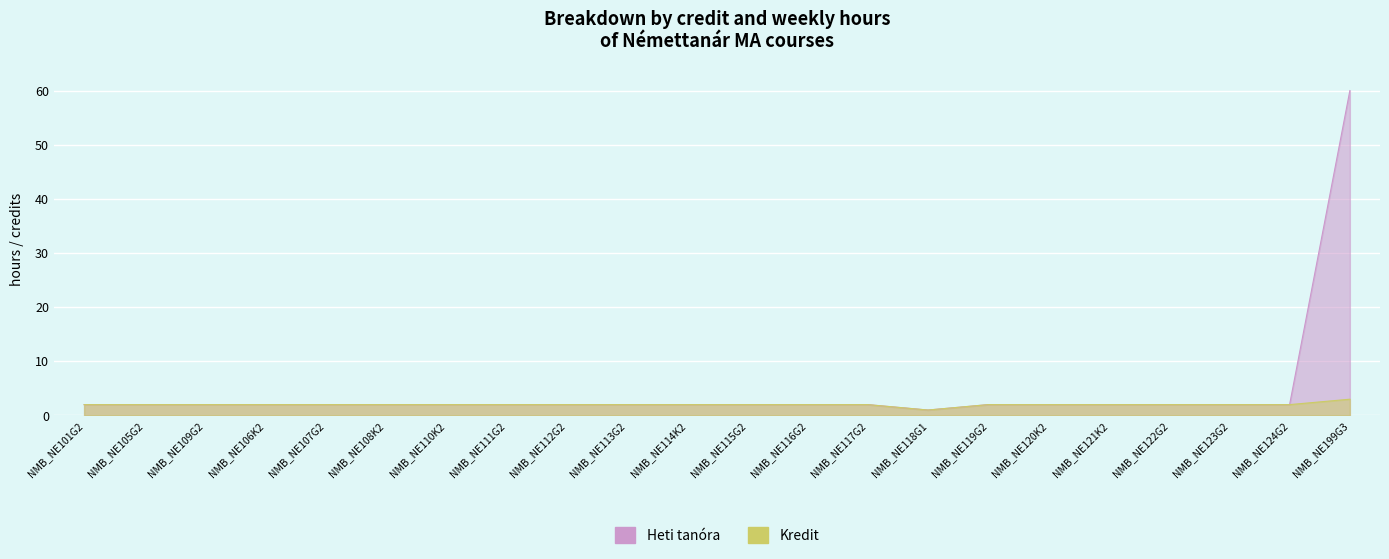

Reading left to right, extract all data points from this chart.

Heti tanóra: 2	2	2	2	2	2	2	2	2	2	2	2	2	2	1	2	2	2	2	2	2	60
Kredit: 2	2	2	2	2	2	2	2	2	2	2	2	2	2	1	2	2	2	2	2	2	3